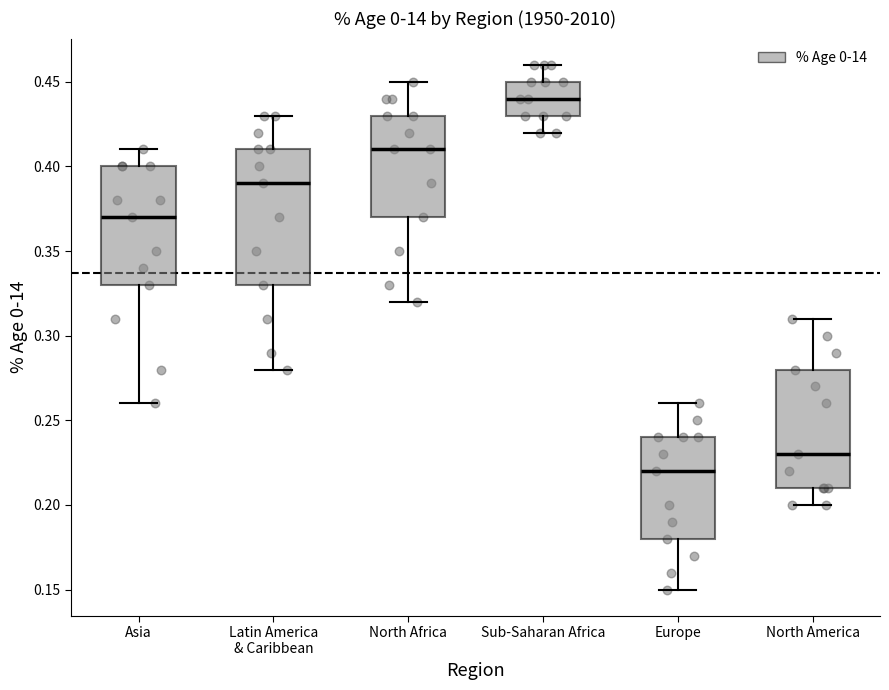

Which box has the highest median line?

Sub-Saharan Africa